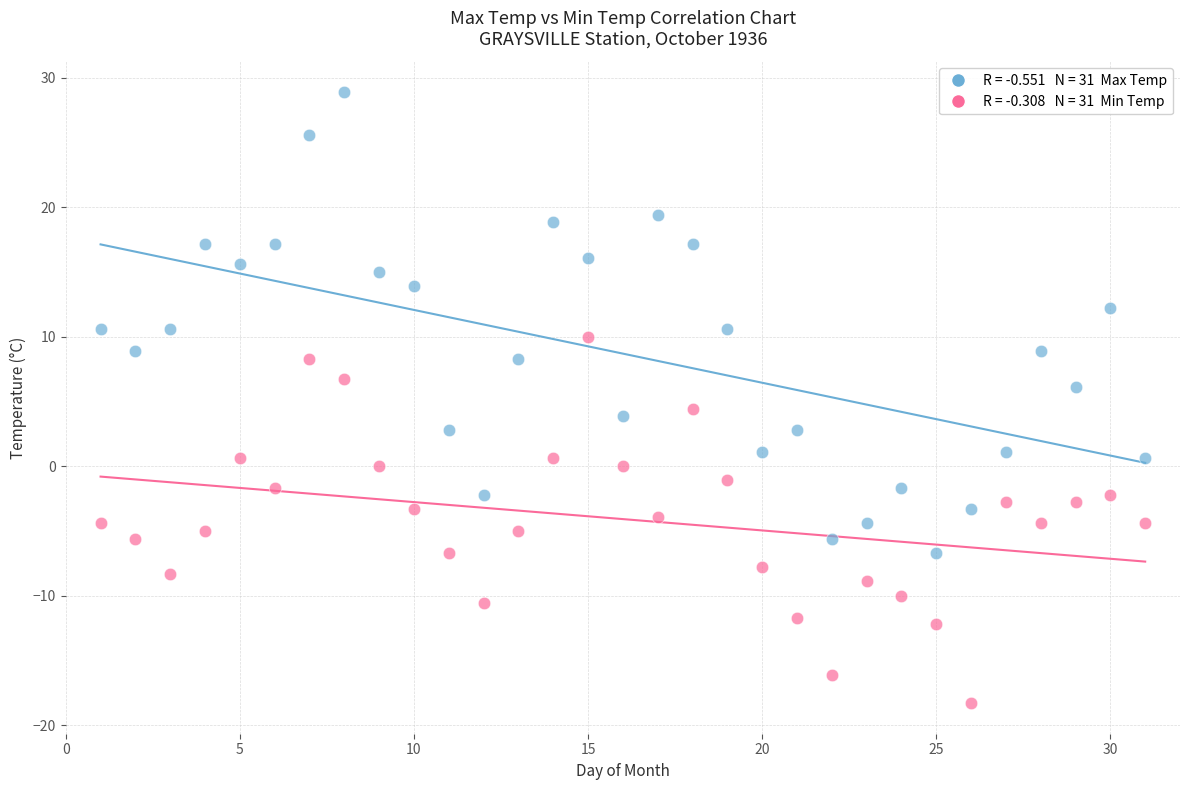

Across all data points, what is the range of X values (max minus min)?

30.0